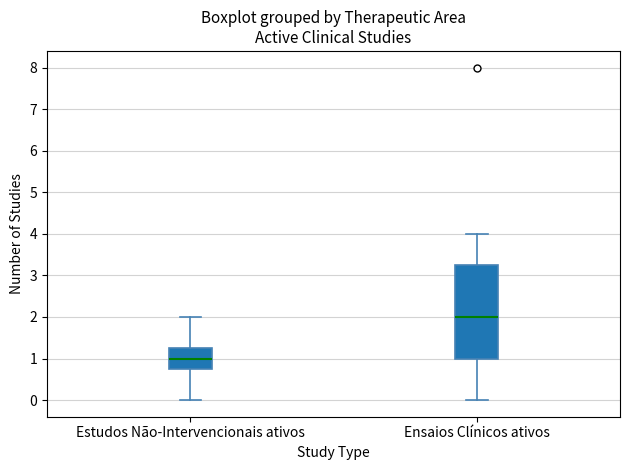

Which box has the lowest median line?

Estudos Não-Intervencionais ativos